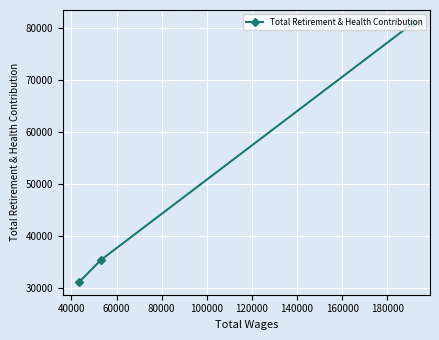

How many lines are shown in the chart?

1